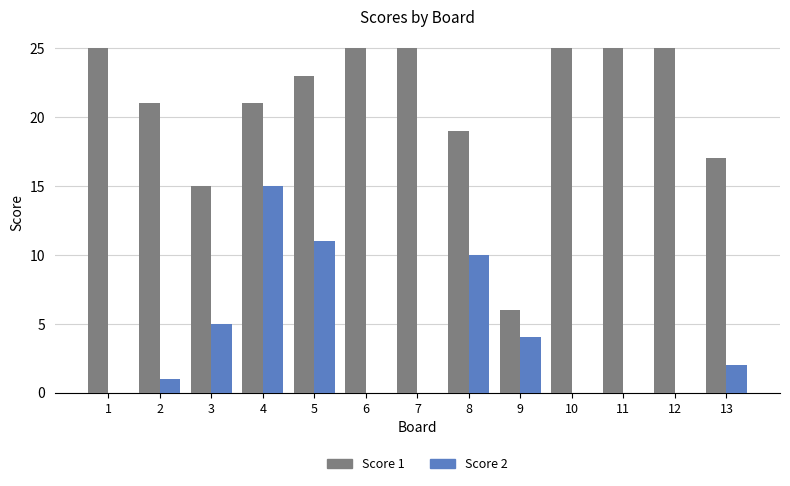

Which series has the largest total across all categories?

Score 1